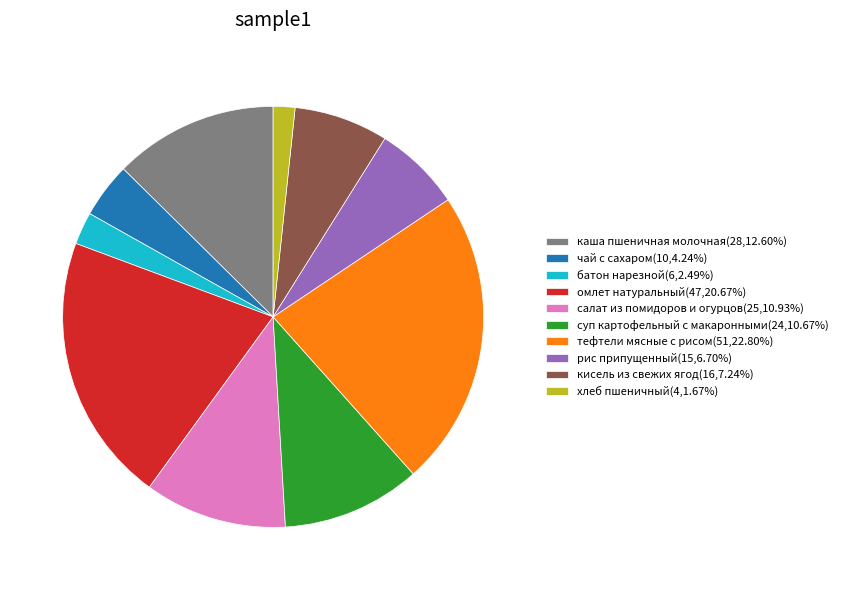

Does any single category account for the majority?

No